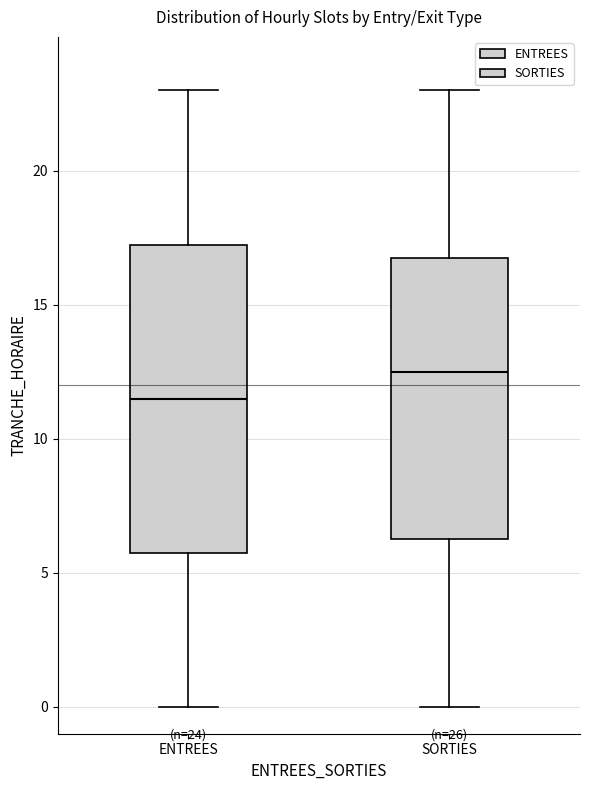

Which box's median line is the highest?

SORTIES